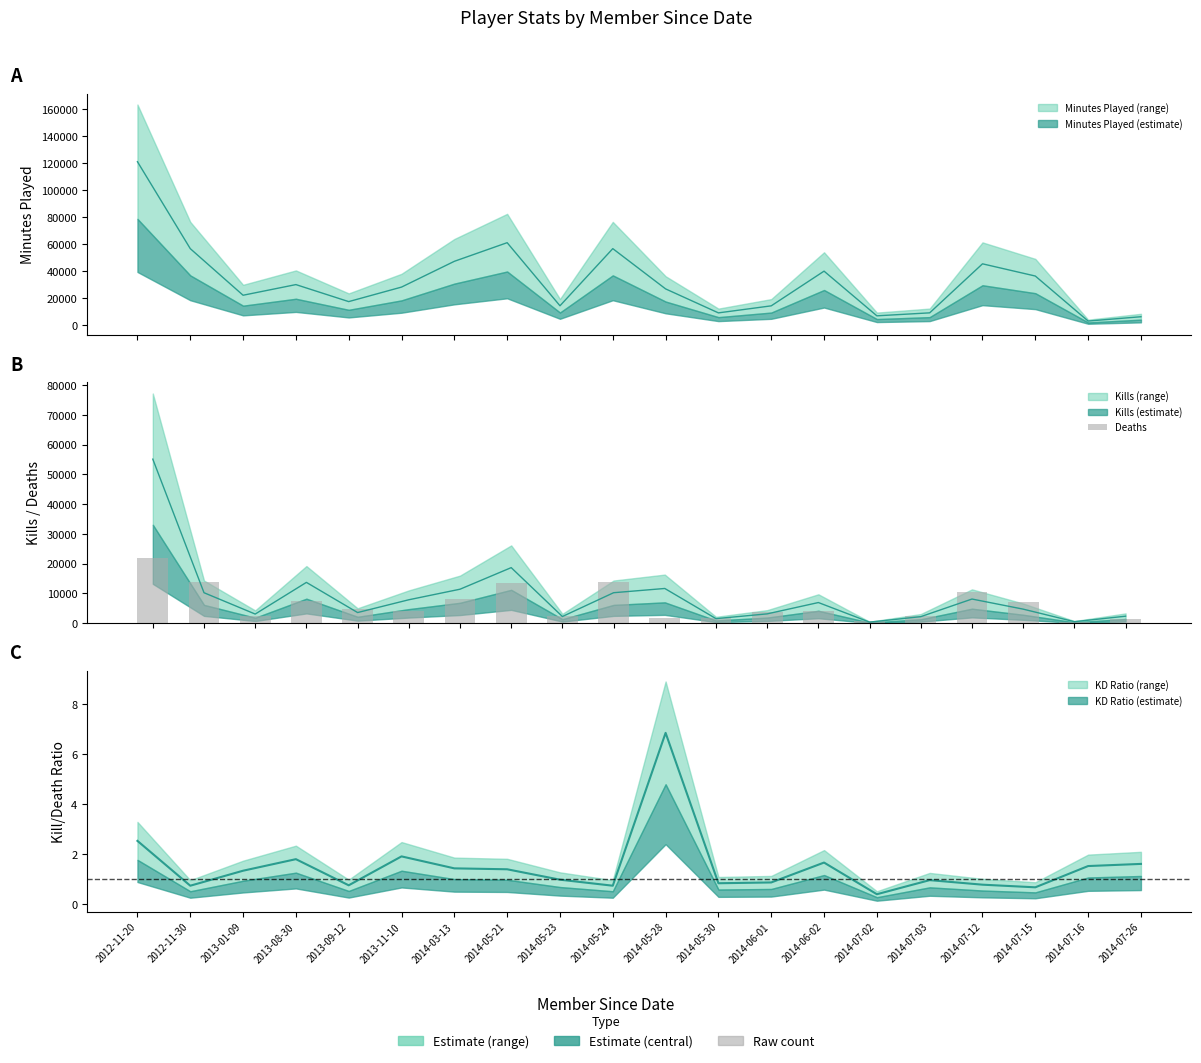

What is the approximate value at 2012-11-30?

13874